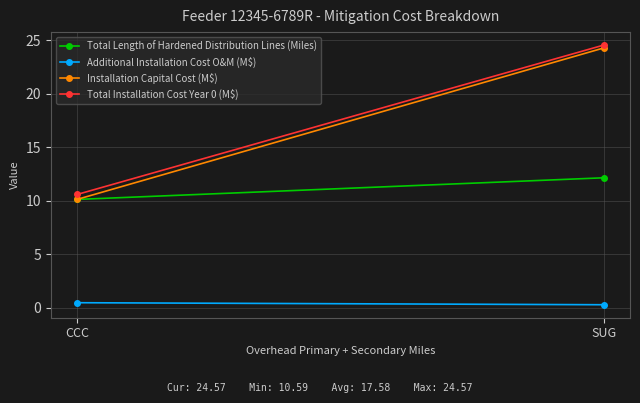

At how many categories does at least one series exceed 1?

2